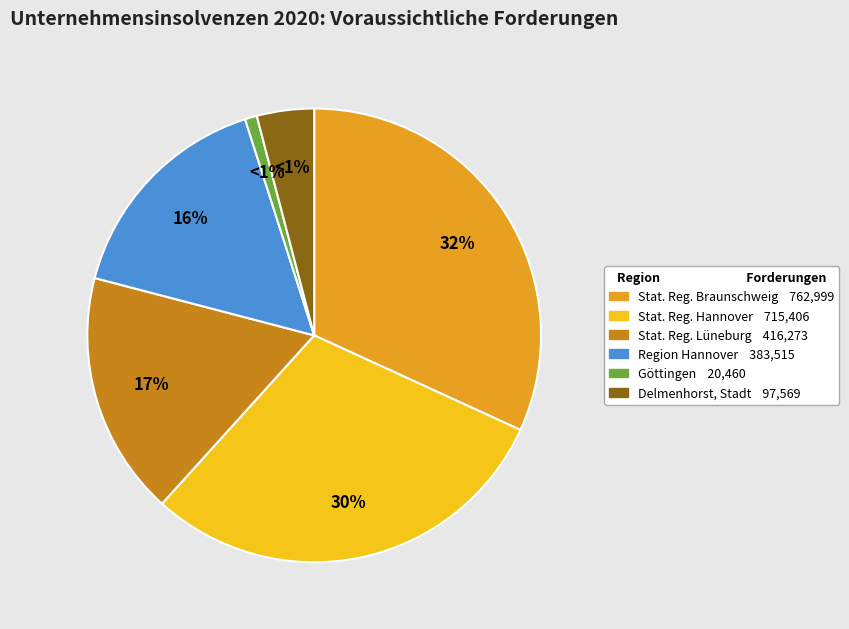

Does any single category account for the majority?

No